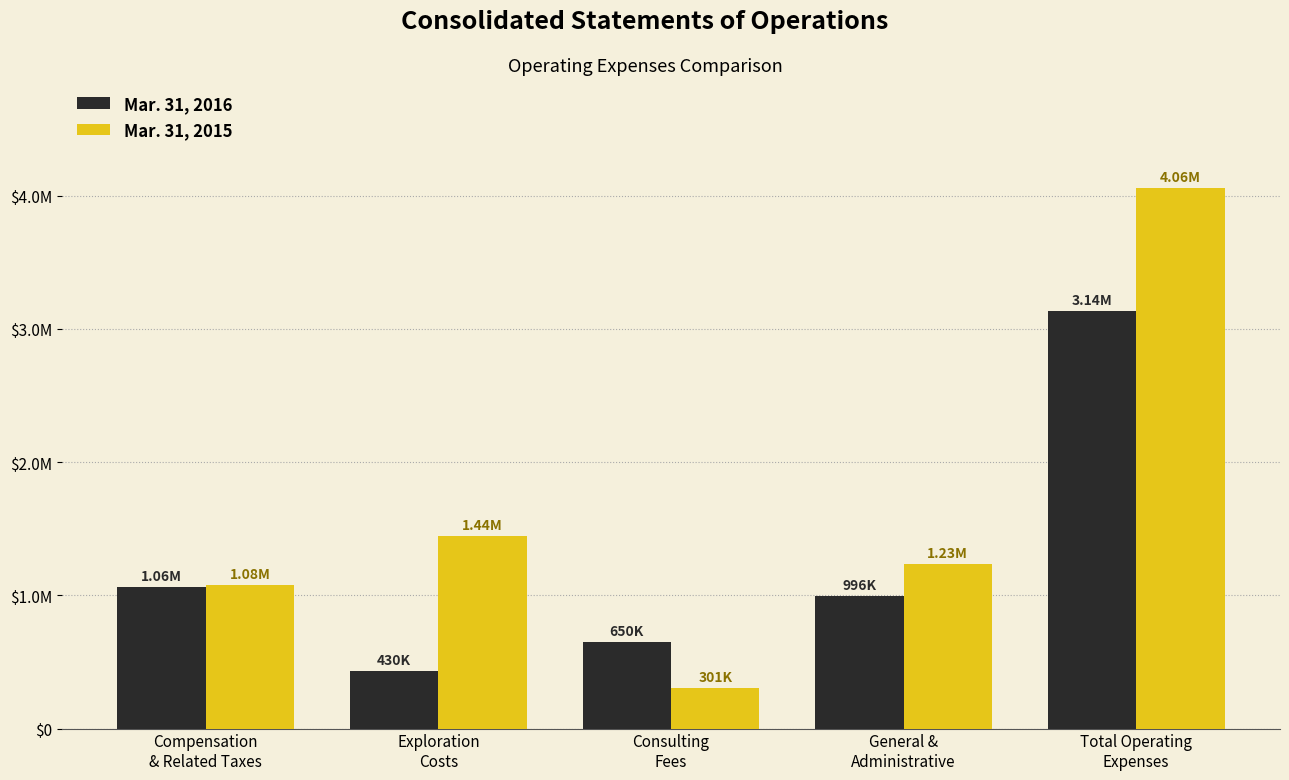

What are all the series names shown in the legend?

Mar. 31, 2016, Mar. 31, 2015